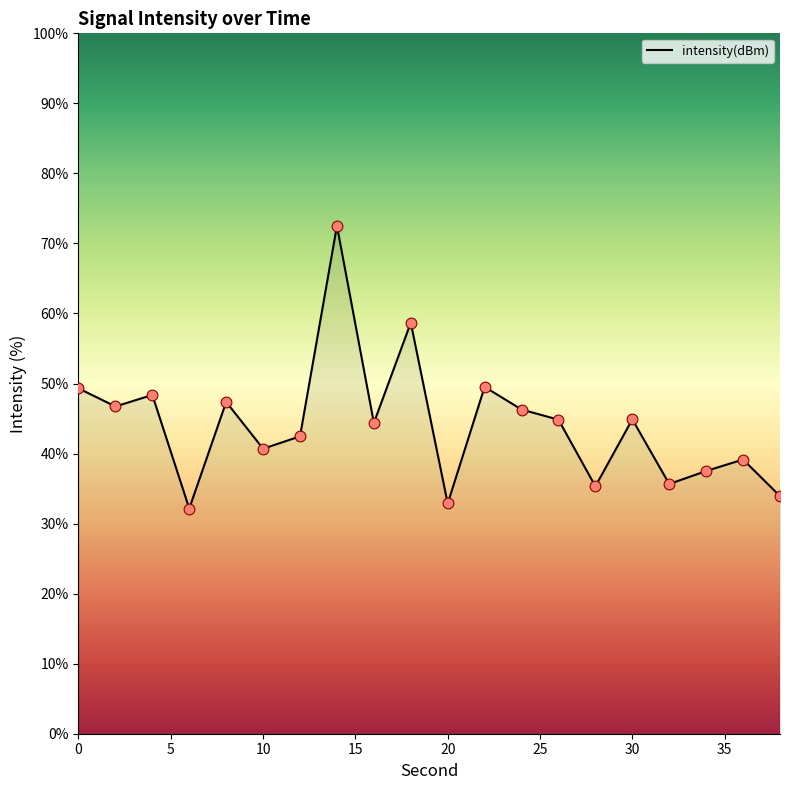

What is the difference between the maximum and minimum values?

40.4